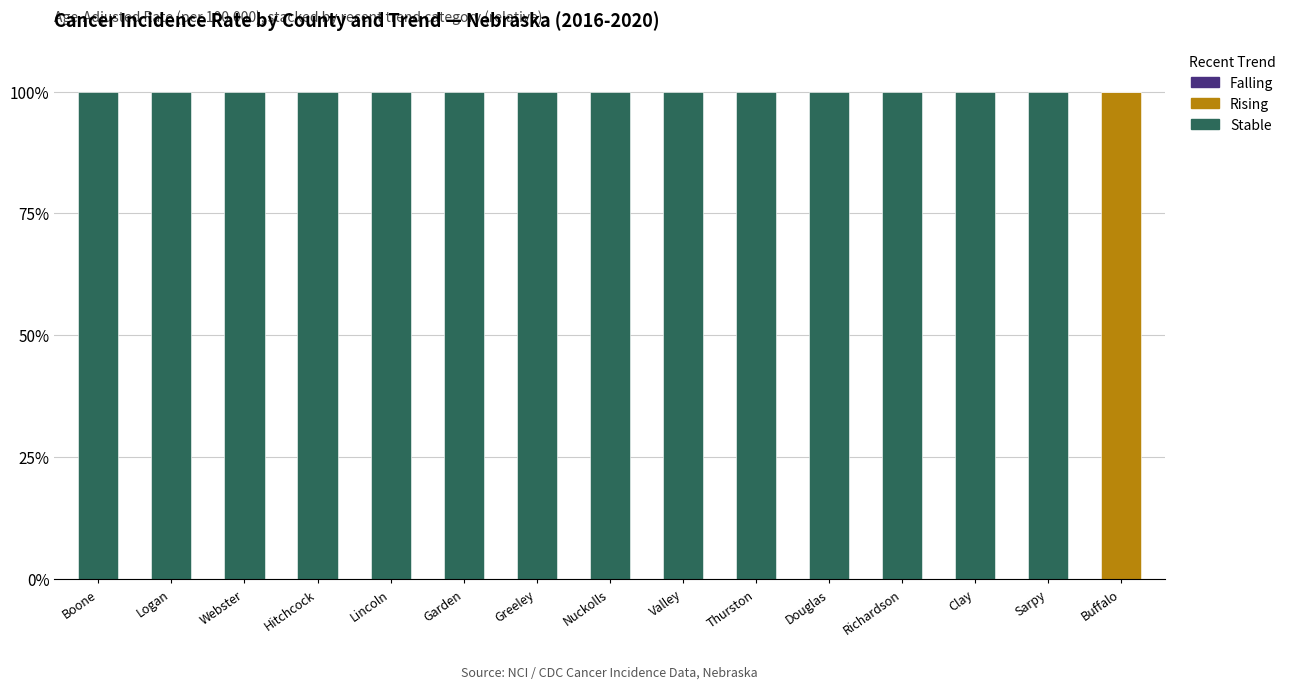

What is the highest value of the Rising series?

100